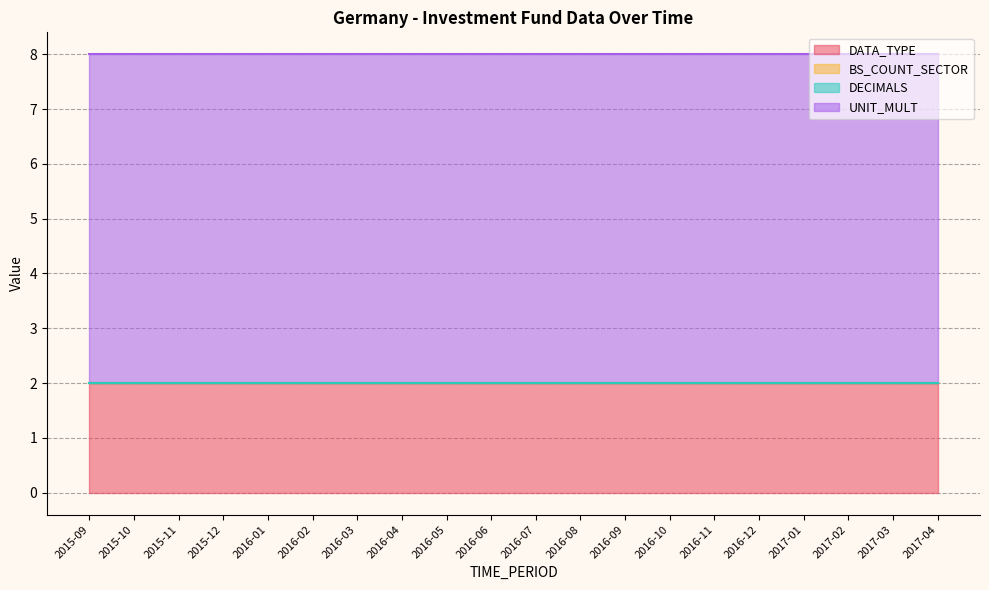

True or false: DECIMALS and BS_COUNT_SECTOR intersect in this chart.

False